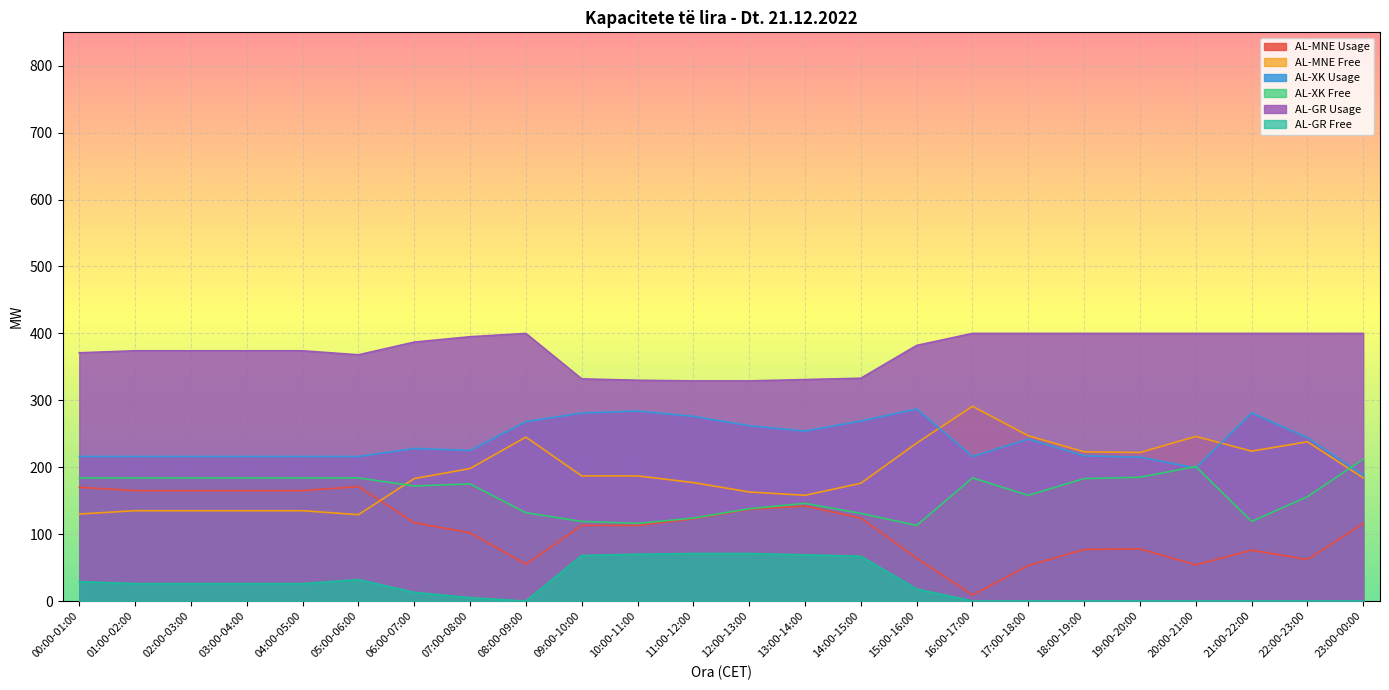

What is the maximum value shown in the chart?

400